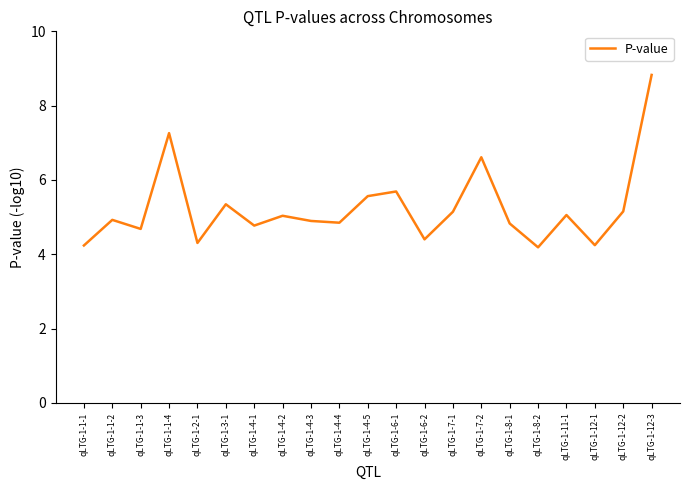

What is the greatest value displayed?

8.8